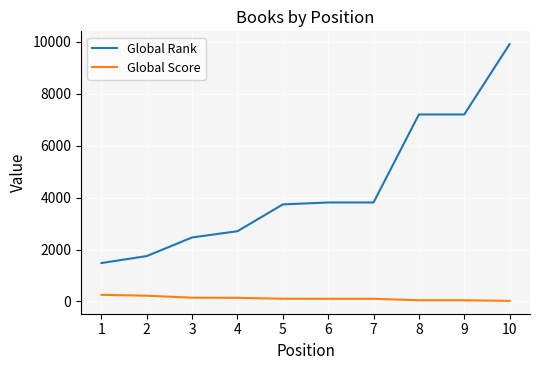

True or false: Global Rank and Global Score cross at least once.

False